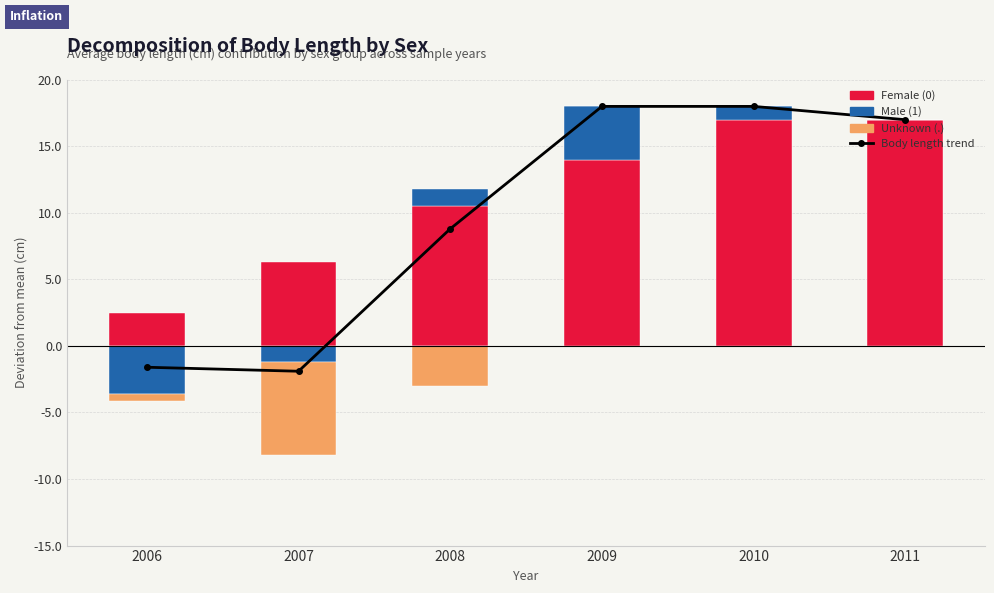

What is the difference between the maximum and minimum values?

19.9